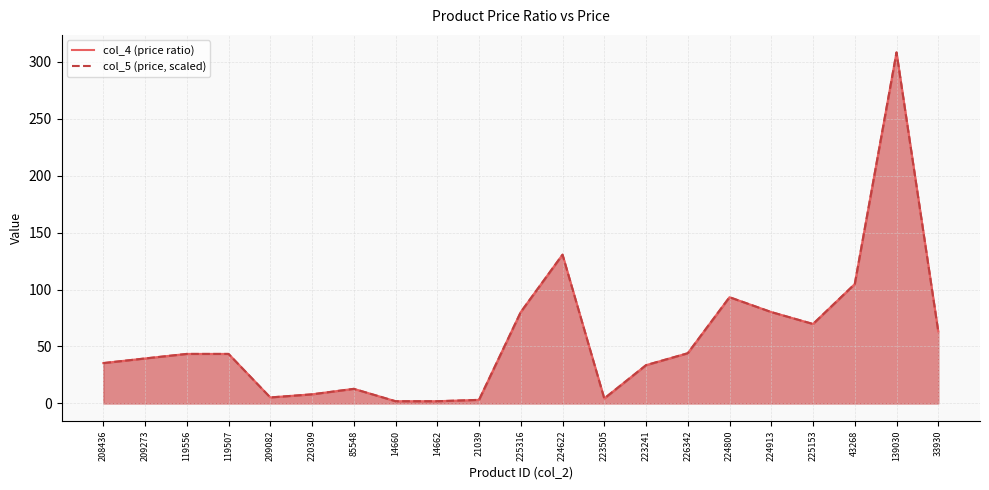

Count the number of categories in the chart.

21